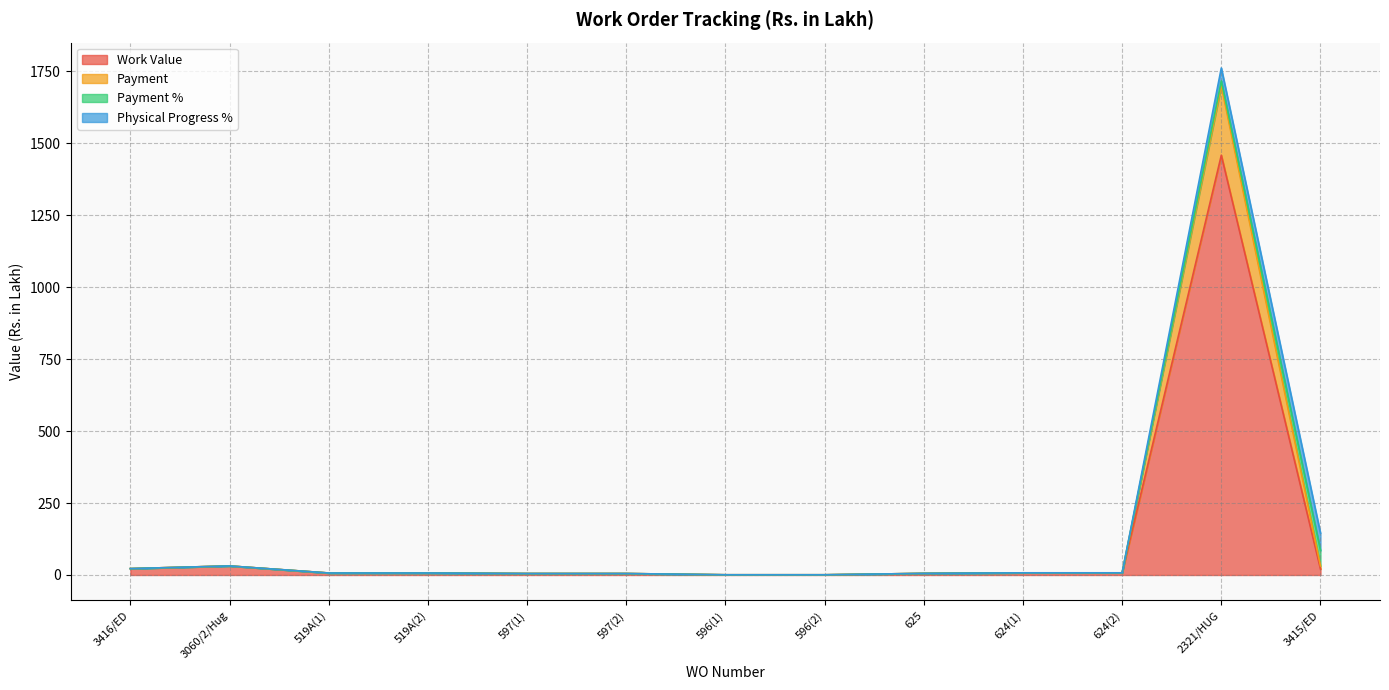

True or false: Payment and Work Value intersect in this chart.

False